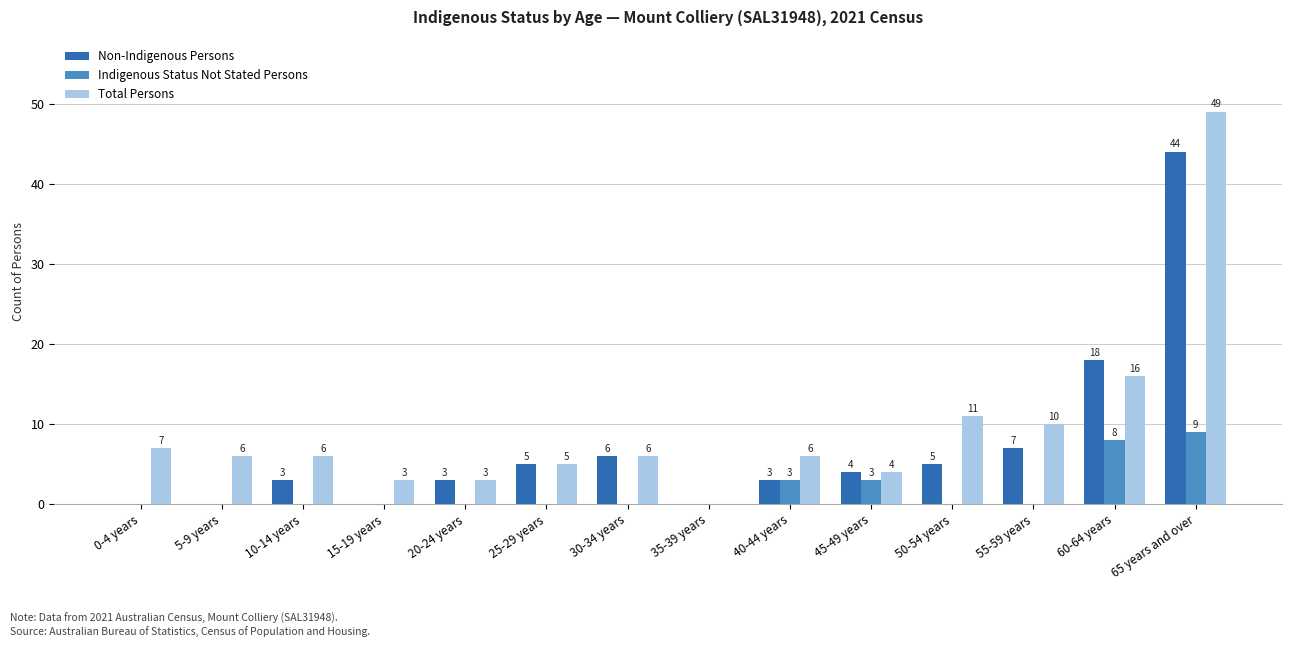

At which label does Indigenous Status Not Stated Persons reach its peak?

65 years and over